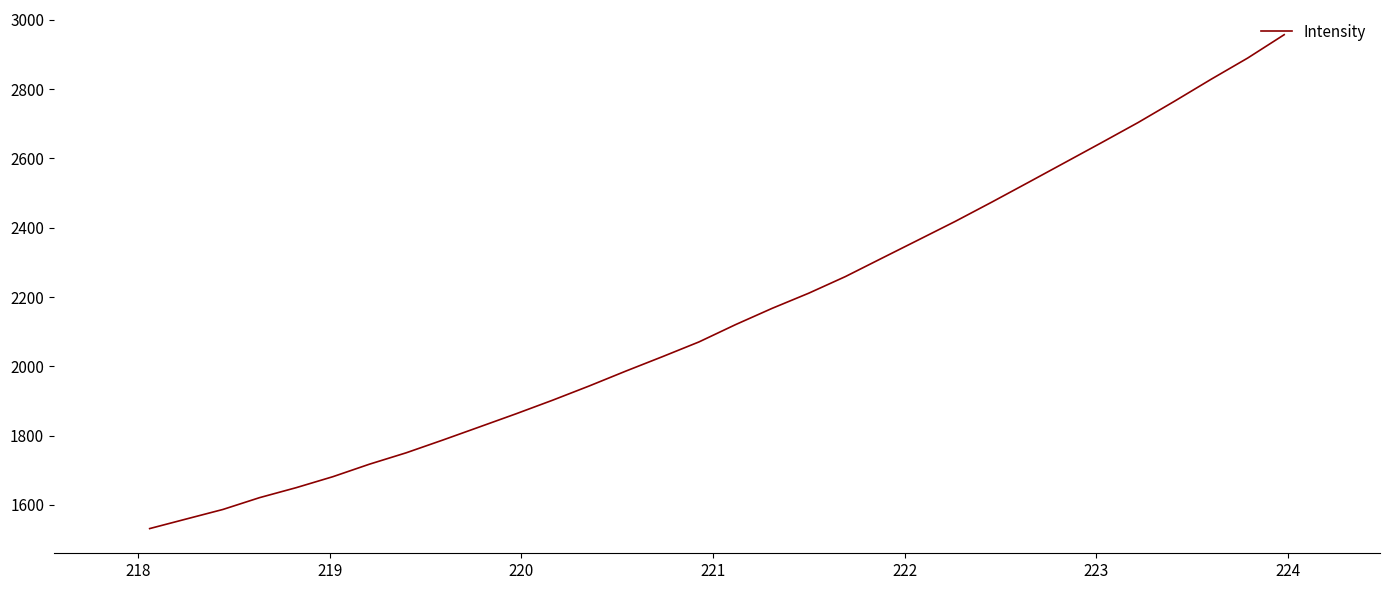

Does the chart have visible grid lines?

No